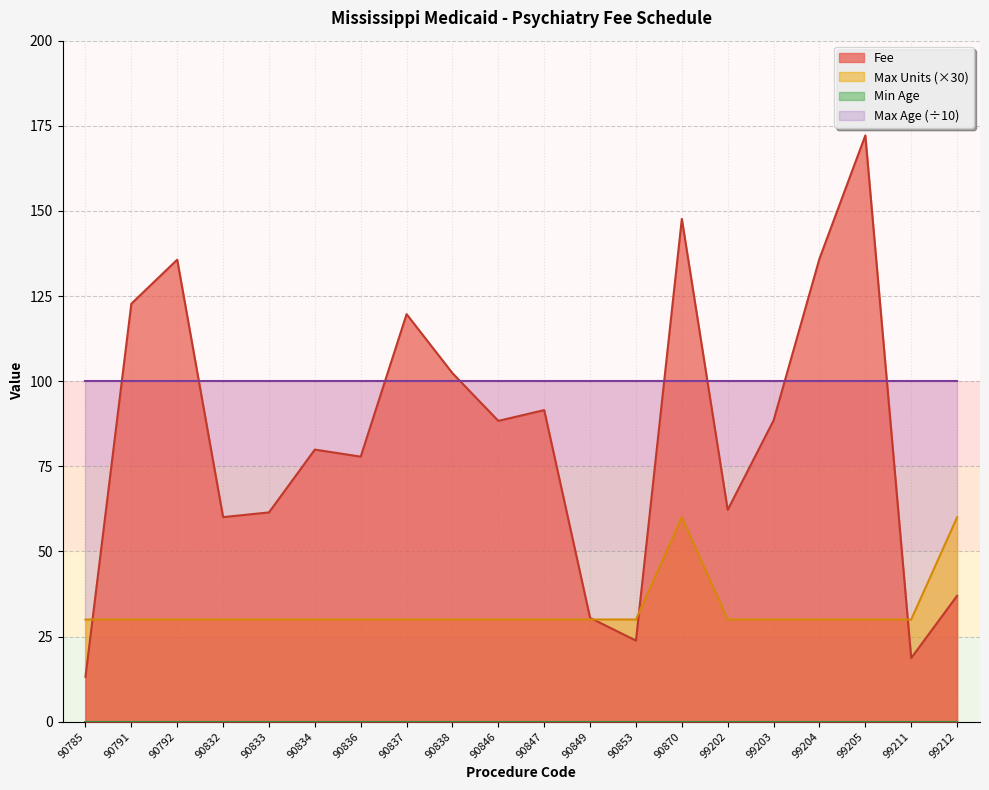

The Fee series shows 64.3 at 90792. True or false?

False